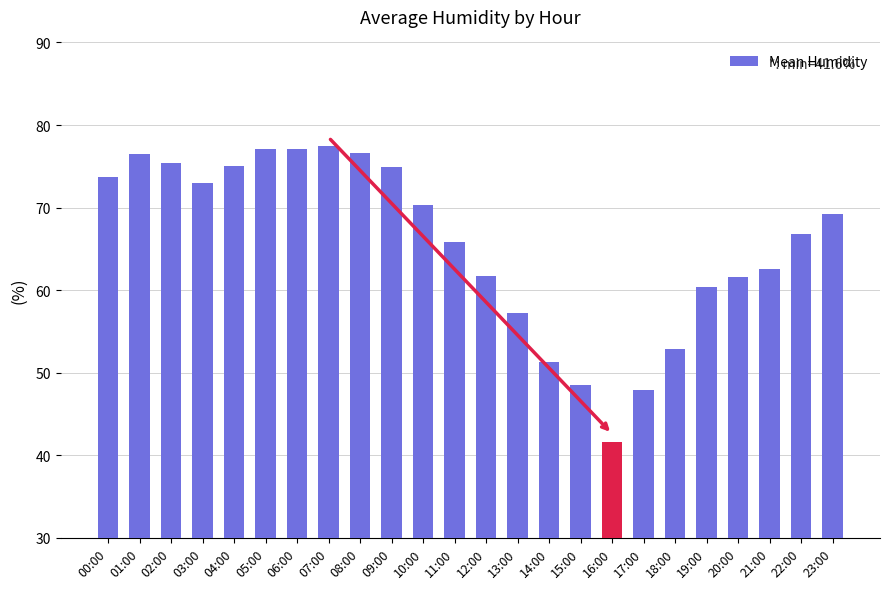

What is the smallest value displayed?

41.6